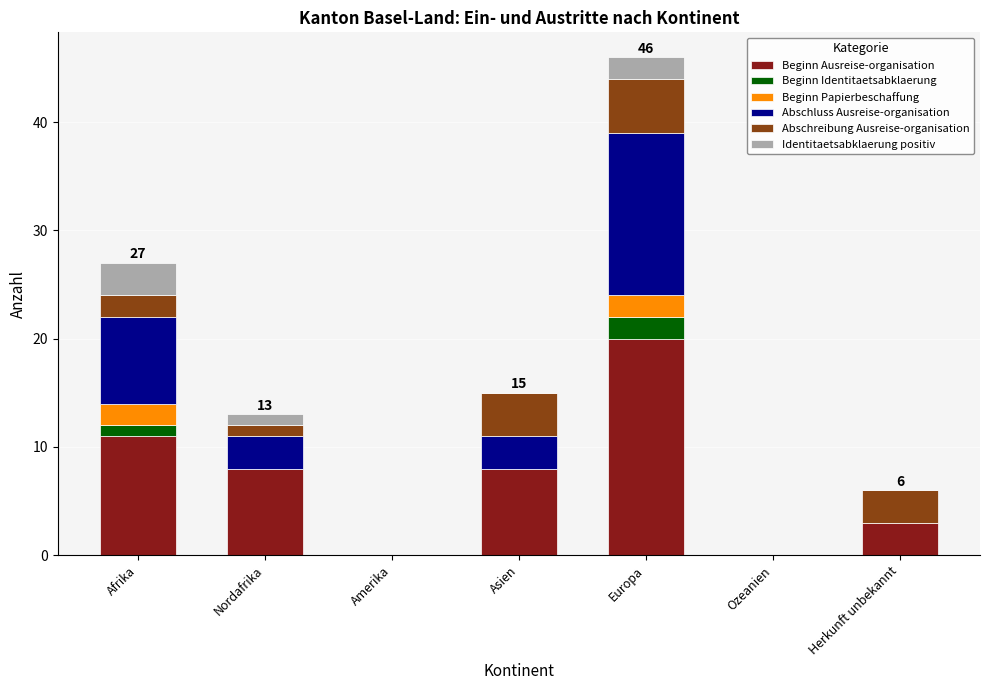

Where is Beginn Ausreise-organisation nearest to the value 10?

Afrika